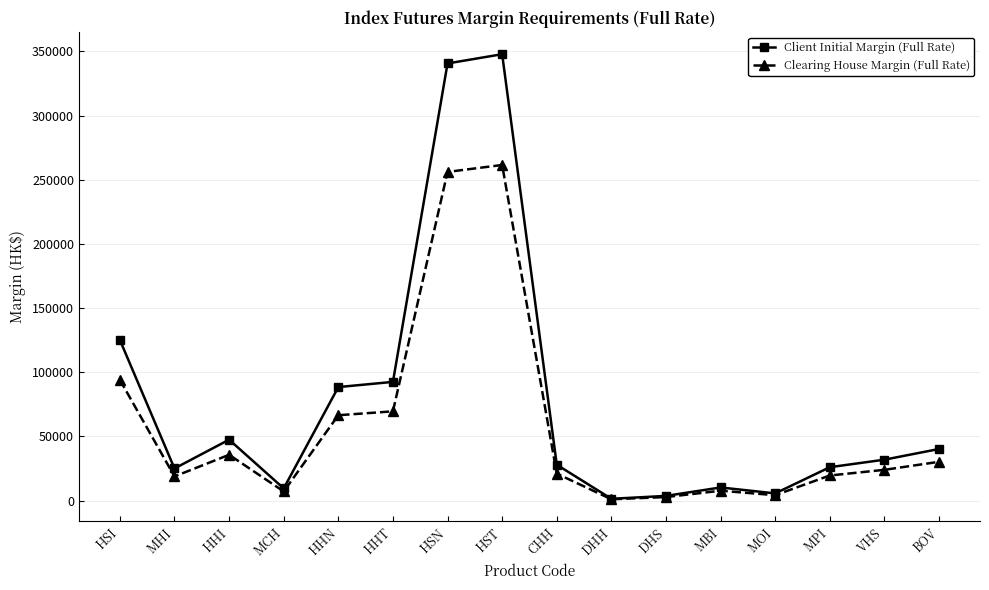

What is the label of the 2nd point from the right?

VHS